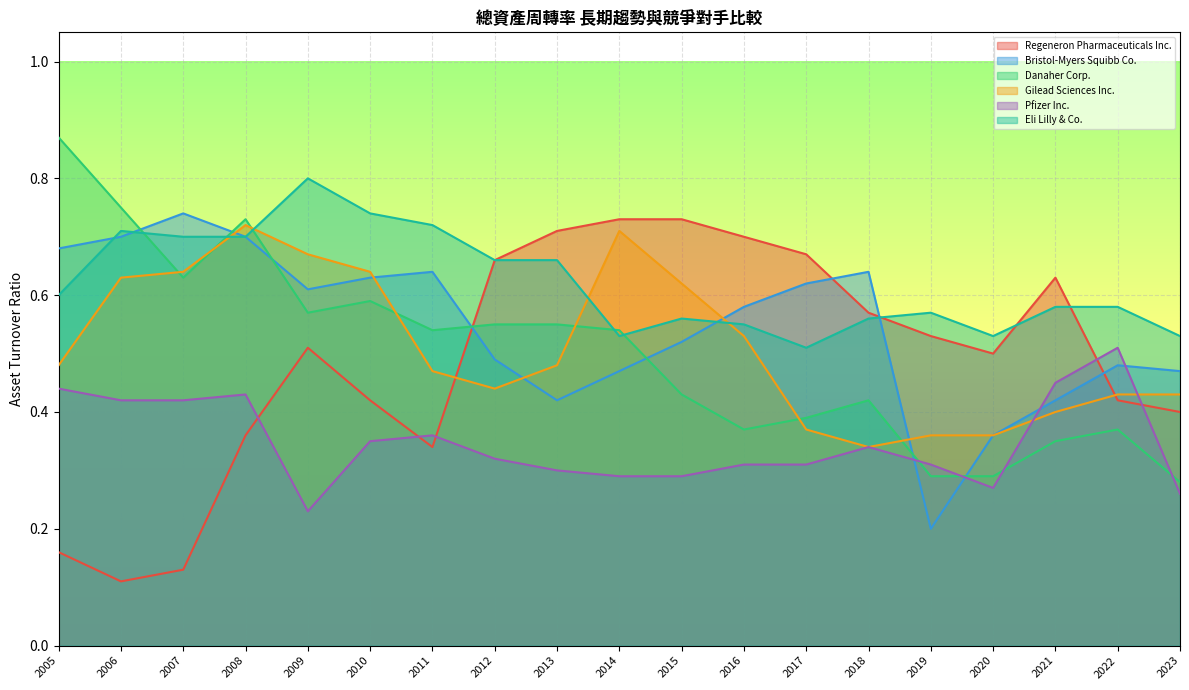

In Pfizer Inc., how many points are lower than both neighbors (excluding endpoints)?

2